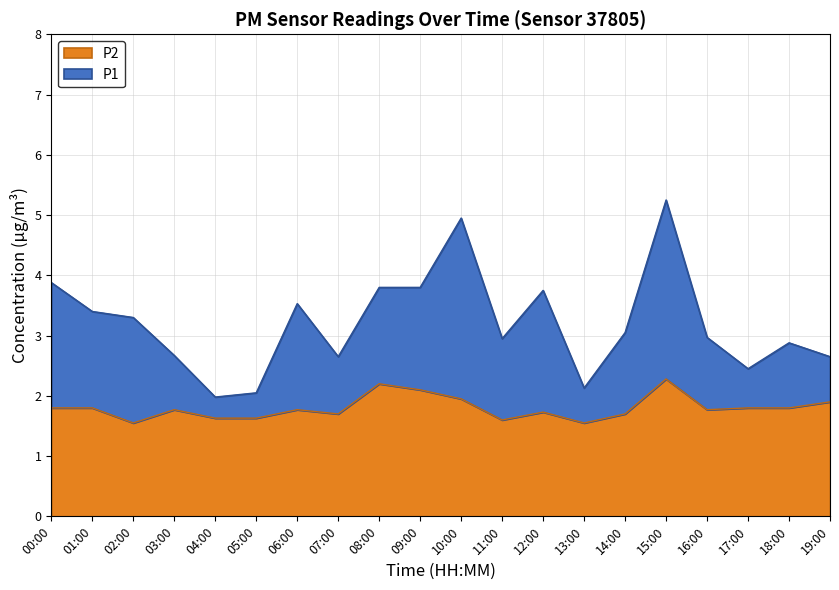

At which category does the chart reach its minimum across all series?

02:00